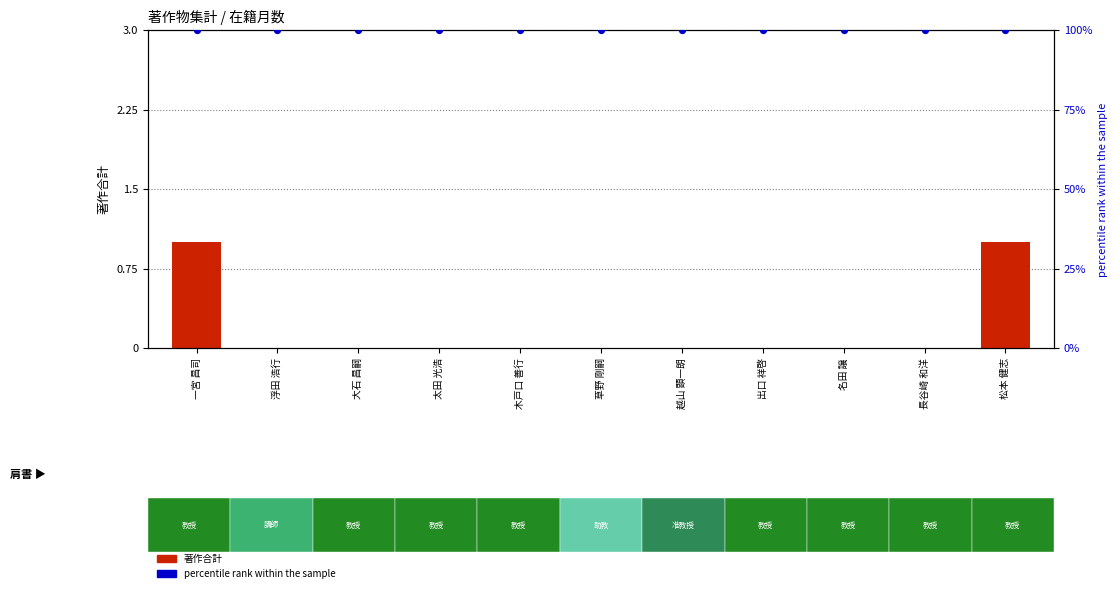

Which series reaches the maximum Y coordinate?

percentile rank within the sample